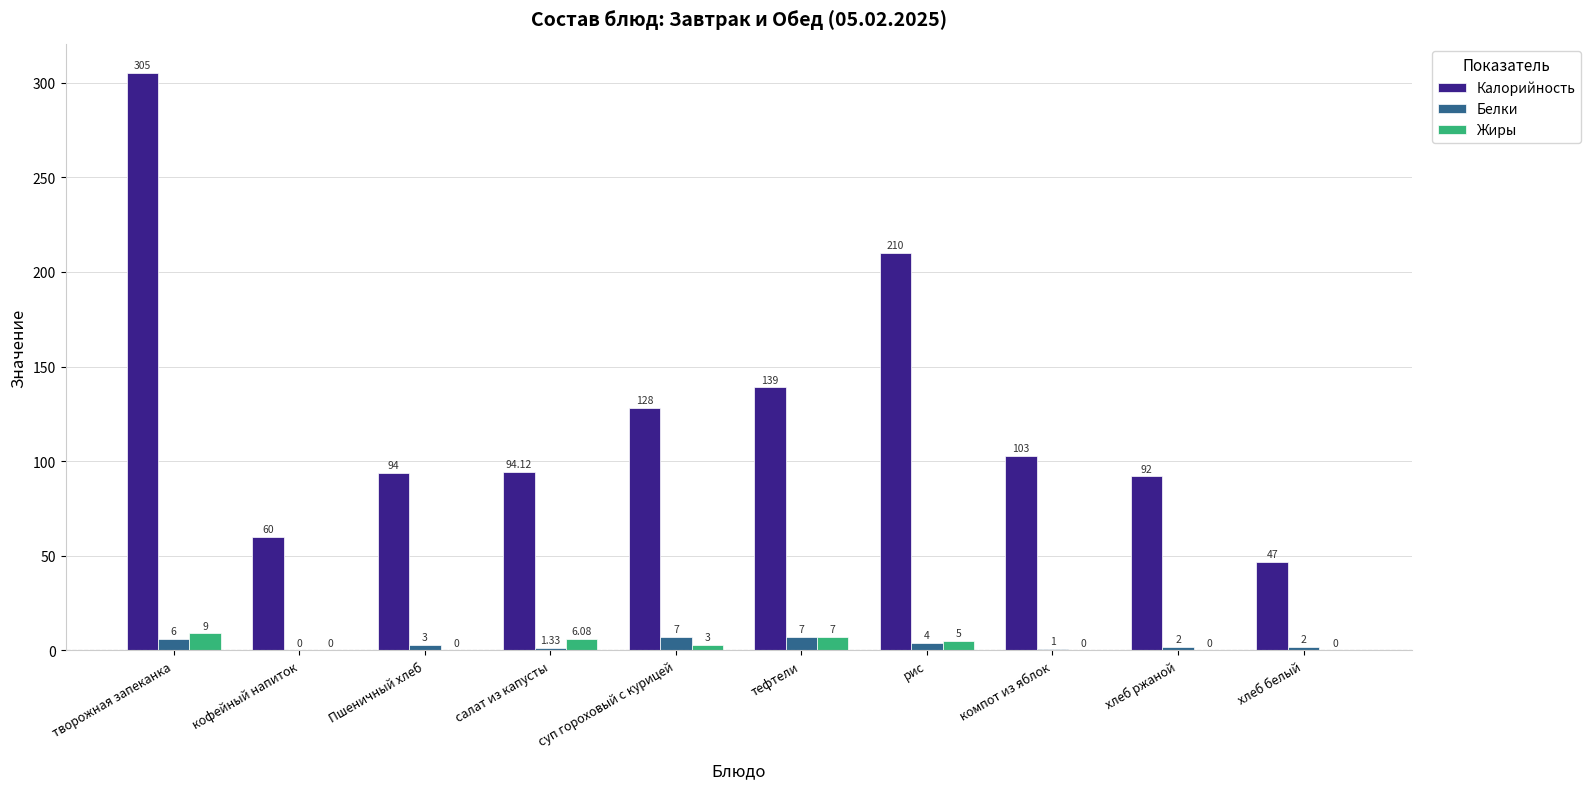

Which series changed the most between творожная запеканка and компот из яблок?

Калорийность